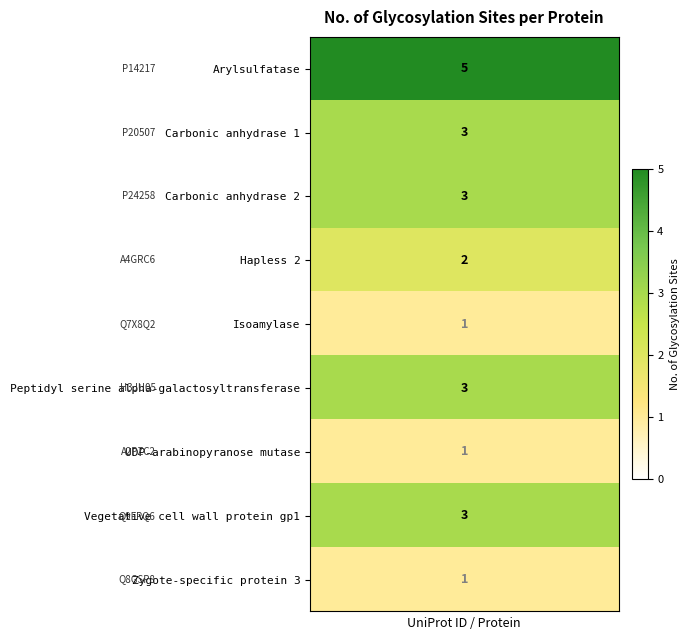

What is the spread (max minus min) of values at 3?

4